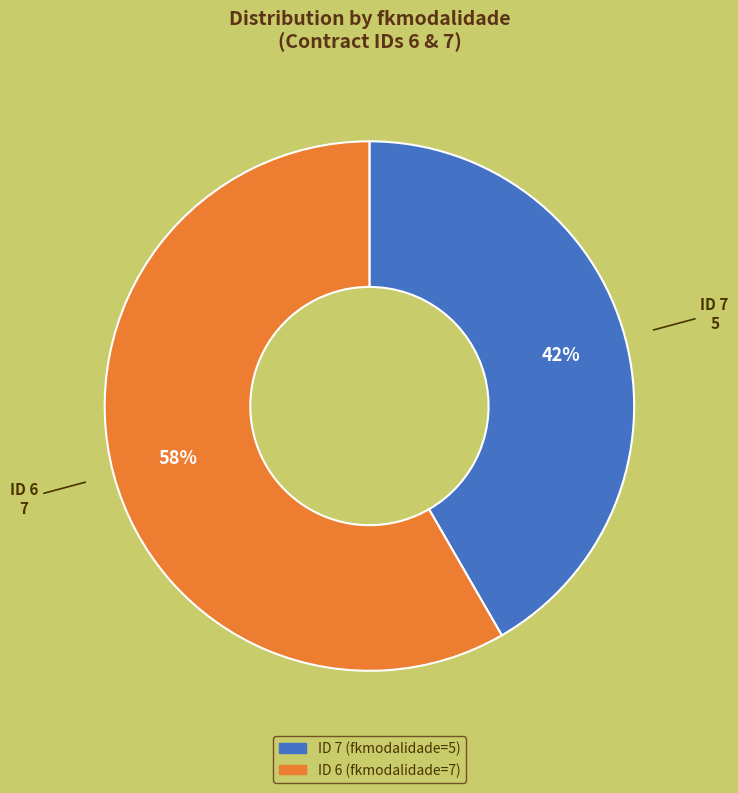

Is there any slice that represents more than half of the pie?

Yes